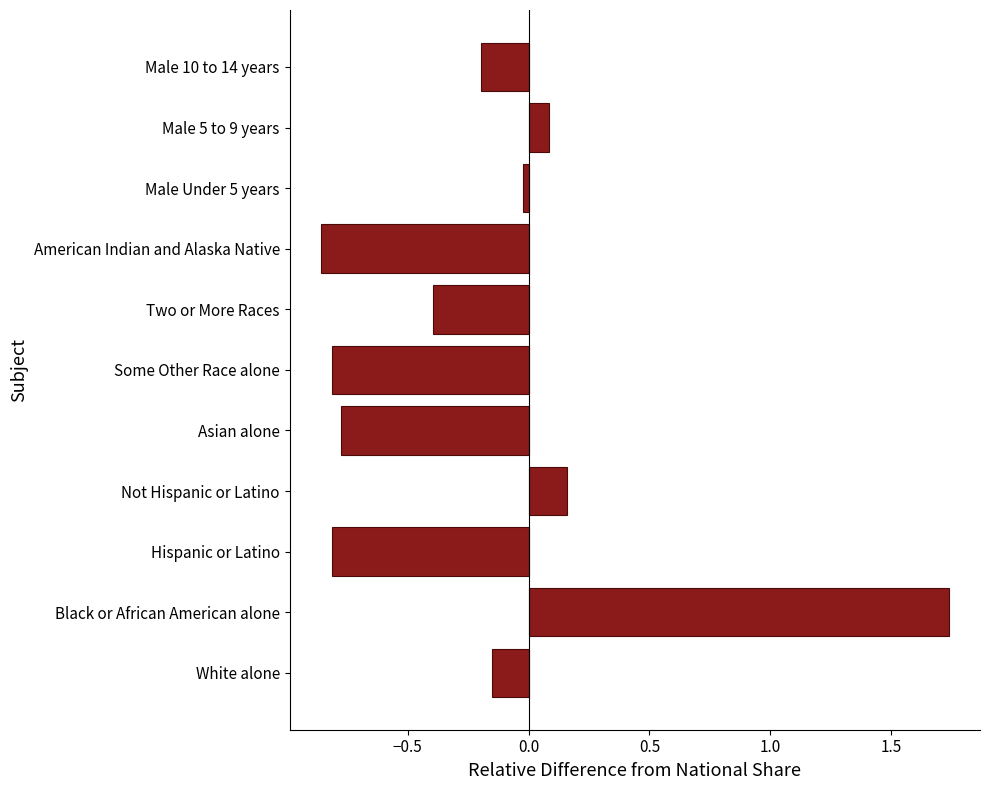

Which label corresponds to the largest value in the chart?

Black or African American alone